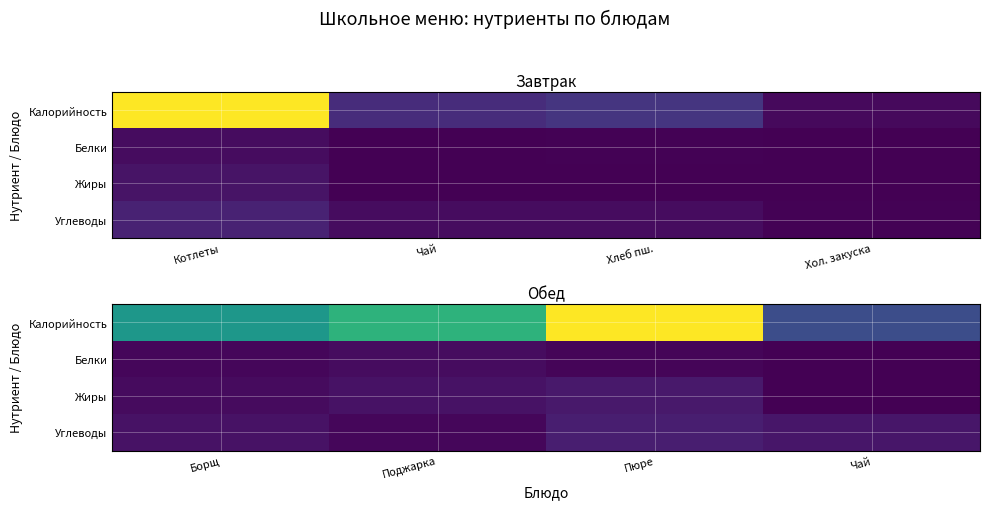

Which label corresponds to the smallest value in the chart?

Чай